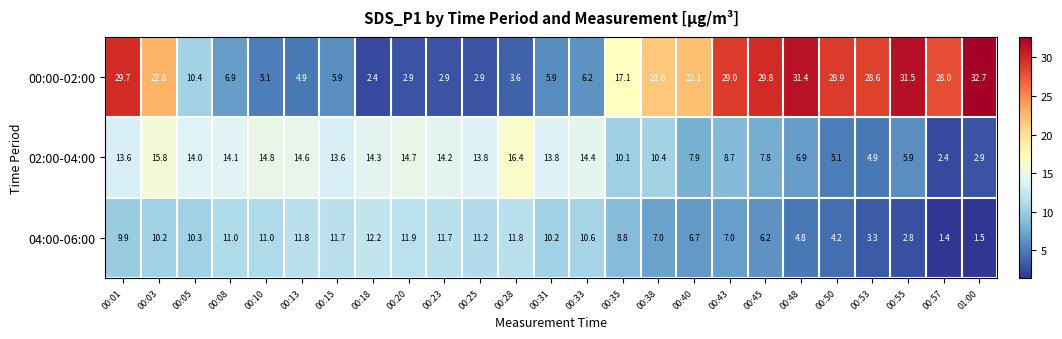

Is it true that 04:00-06:00 equals 1.5 at 01:00?

True